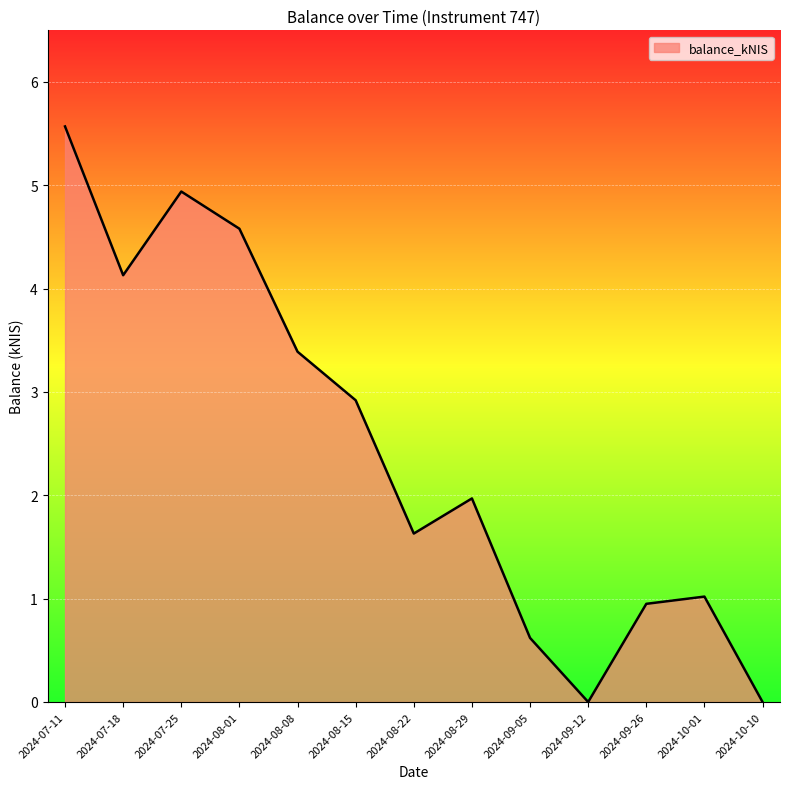

Between 2024-08-01 and 2024-10-10, which is larger?

2024-08-01